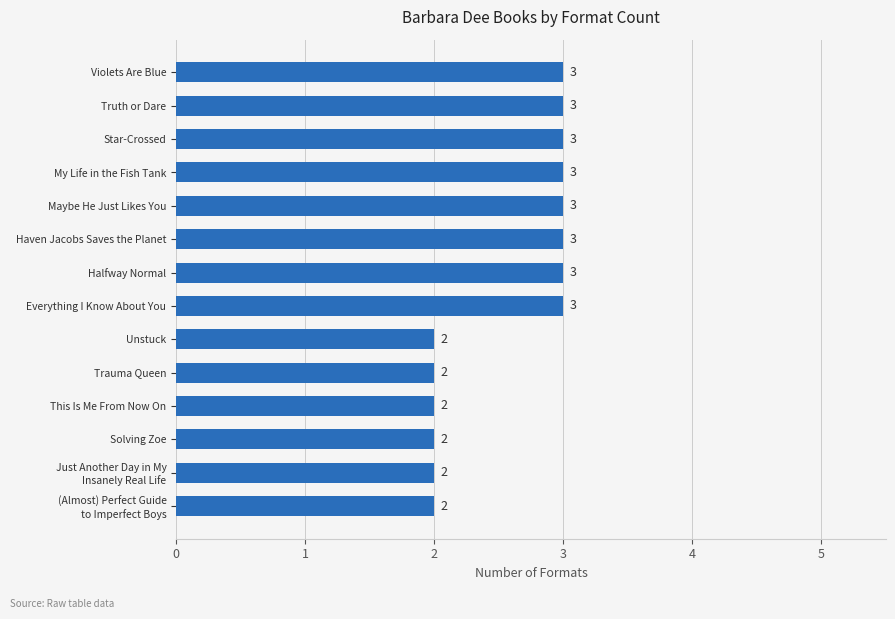

What is the sum of the values at Star-Crossed and My Life in the Fish Tank?

6